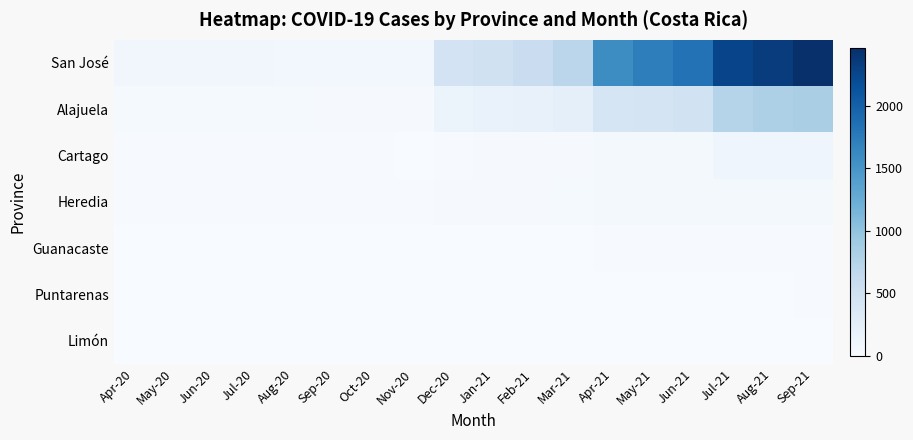

What is the maximum value shown in the chart?

2461